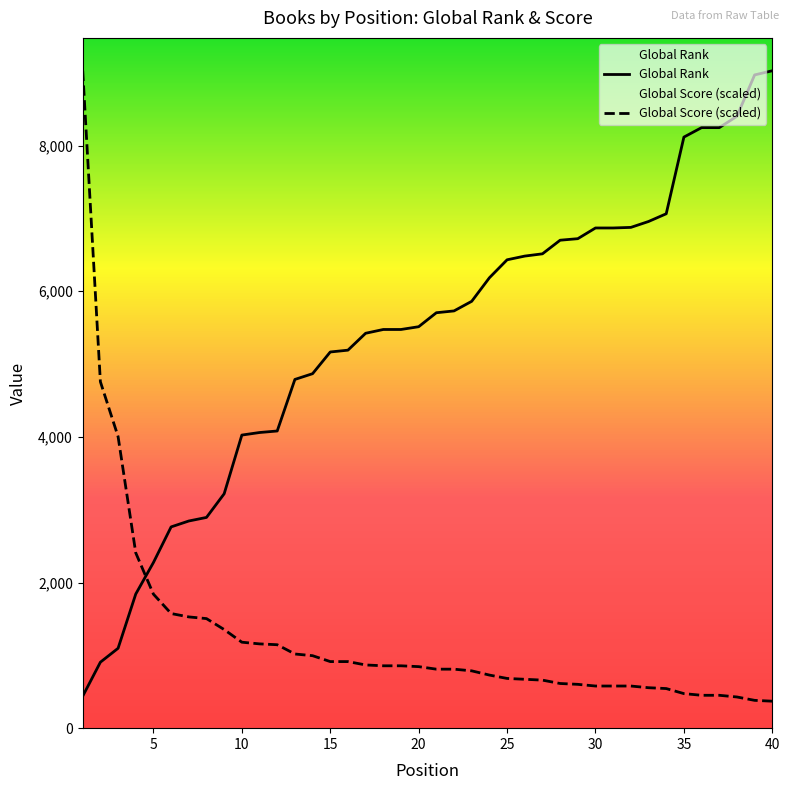

Rank the series by their maximum value, from lowest to highest.

Global Rank, Global Score (scaled)